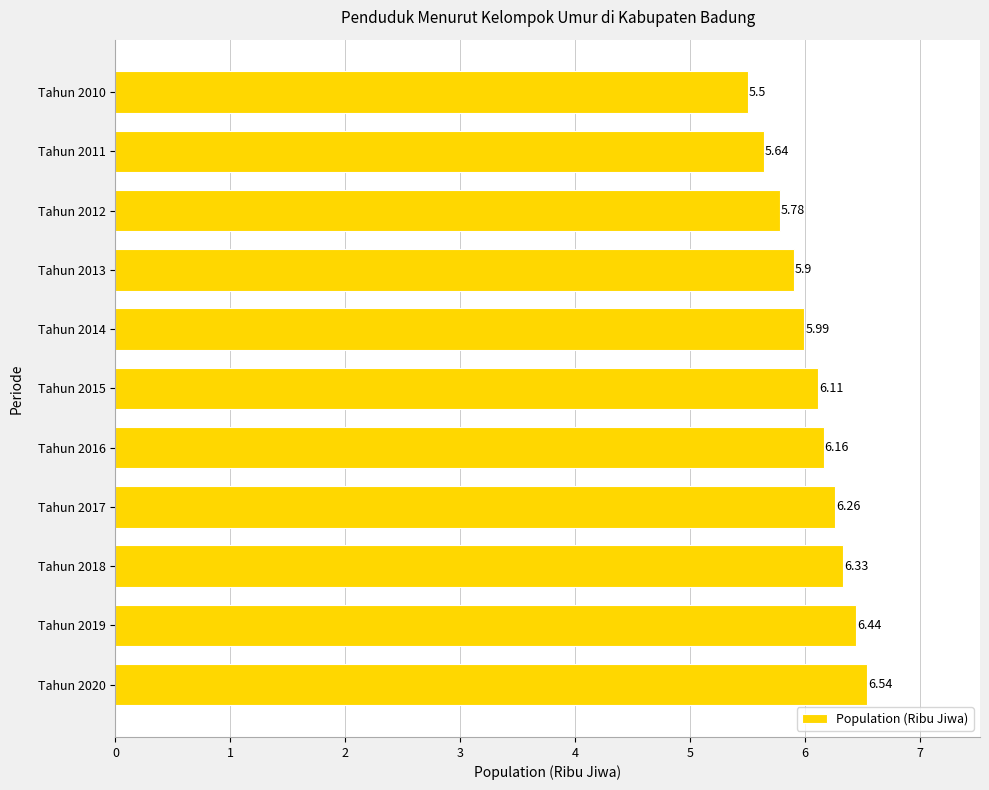

Rank the categories by value from lowest to highest.

Tahun 2010, Tahun 2011, Tahun 2012, Tahun 2013, Tahun 2014, Tahun 2015, Tahun 2016, Tahun 2017, Tahun 2018, Tahun 2019, Tahun 2020